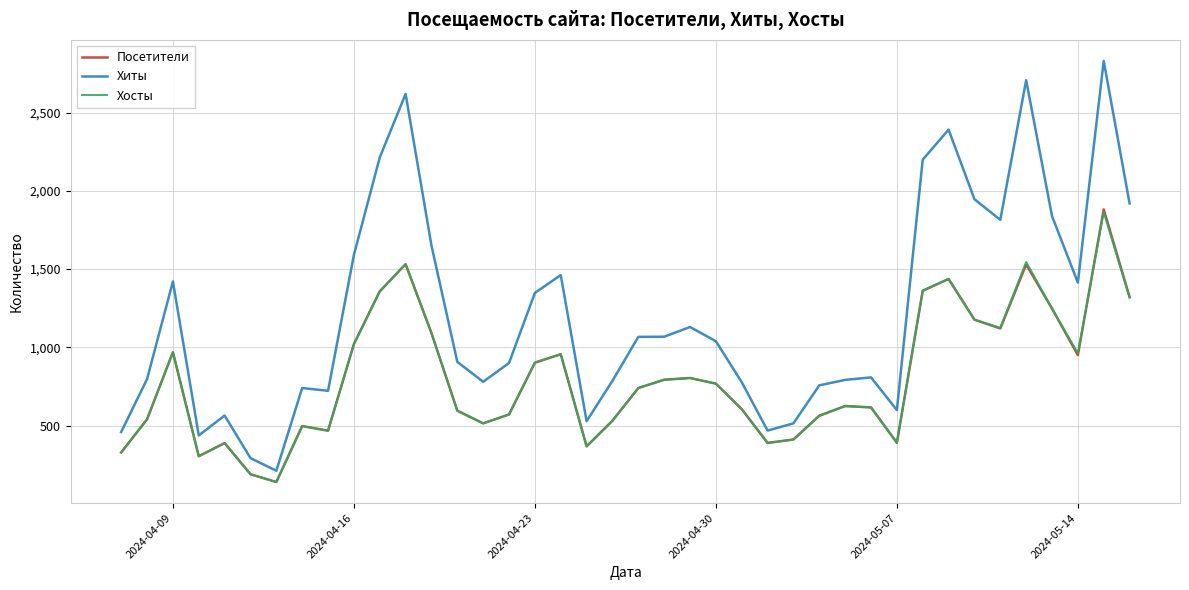

True or false: Хиты and Посетители cross at least once.

False